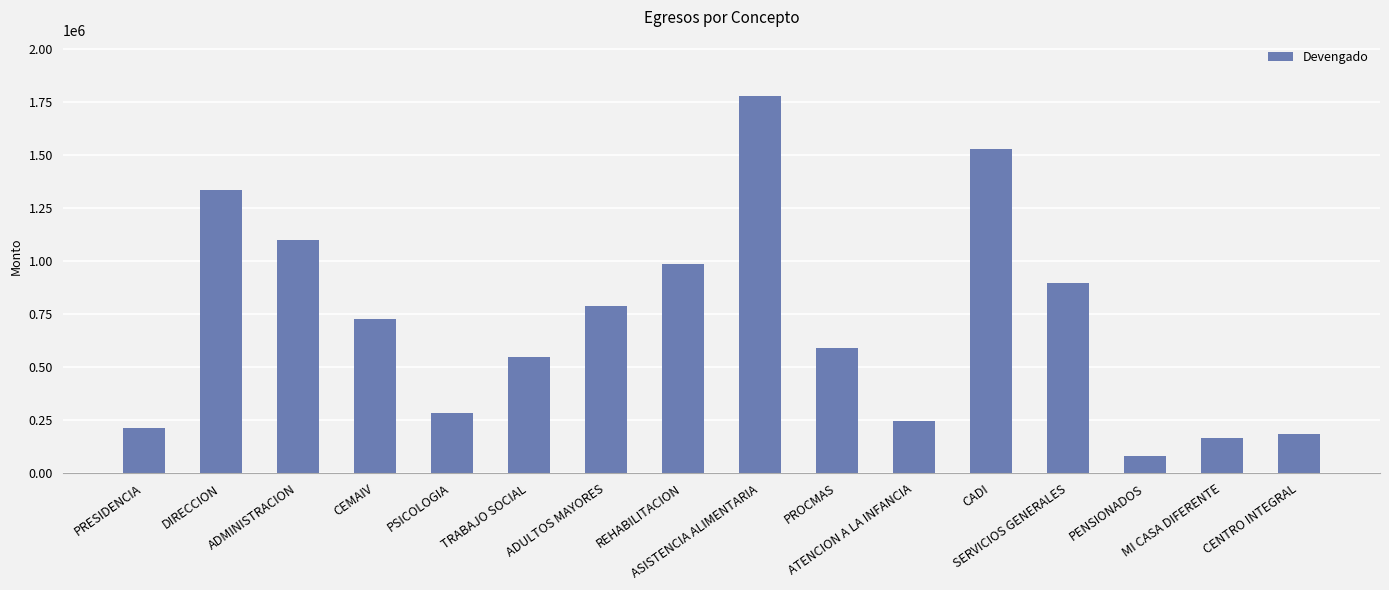

How many bars are there in total?

16